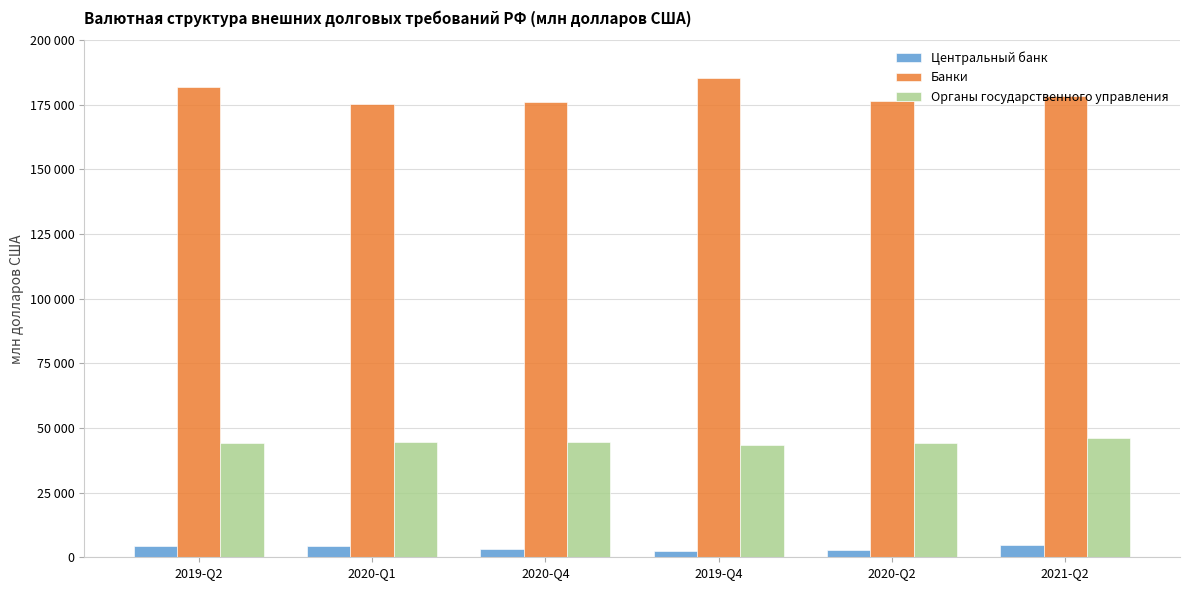

Rank the series at 2020-Q4 from lowest to highest value.

Центральный банк, Органы государственного управления, Банки